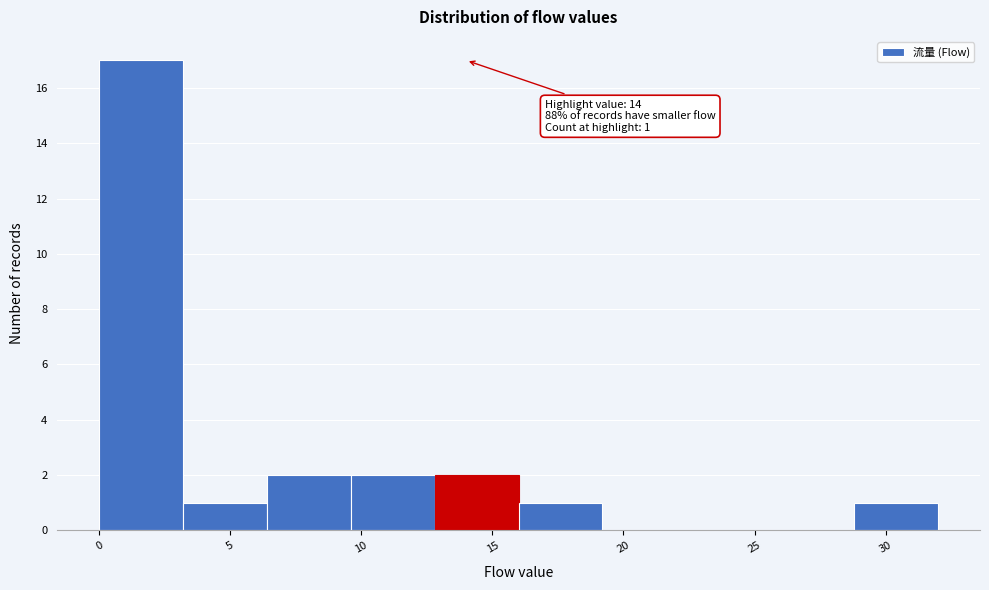

Over which range of the x-axis is the bar tallest?

0.0 to 3.2